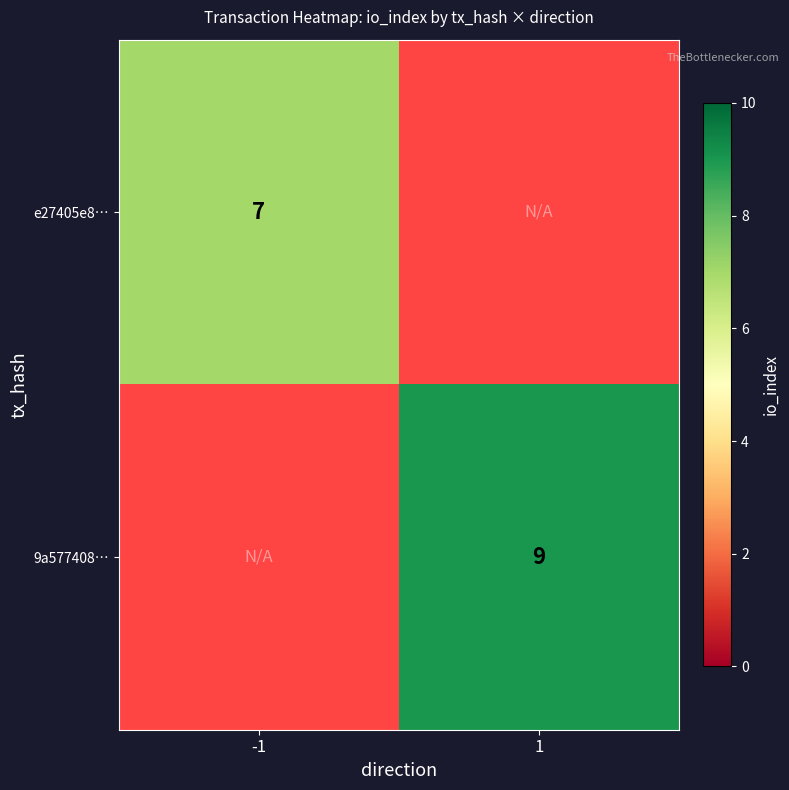

Is the value of 9a577408… at 1 greater than the value of e27405e8… at -1?

Yes